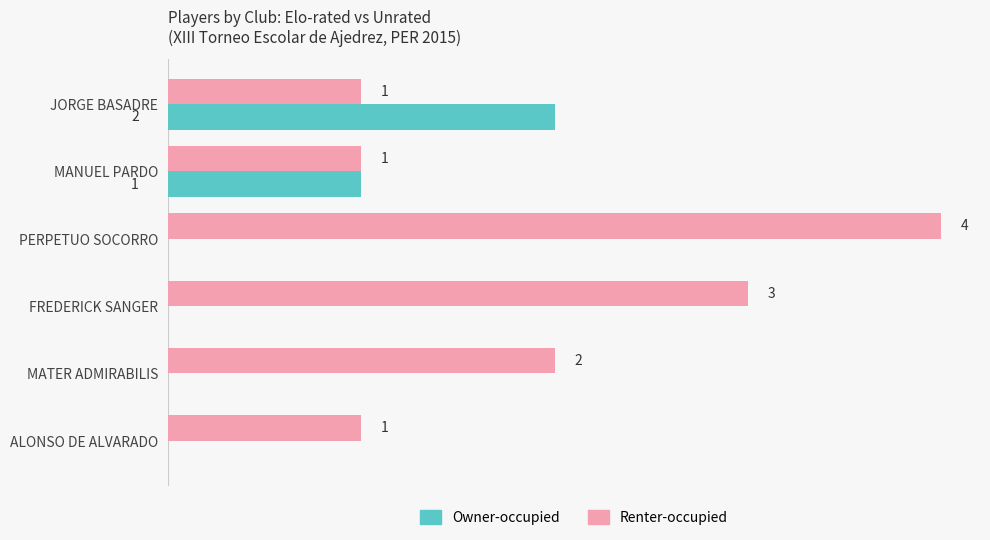

Where is Owner-occupied nearest to the value 1?

MANUEL PARDO